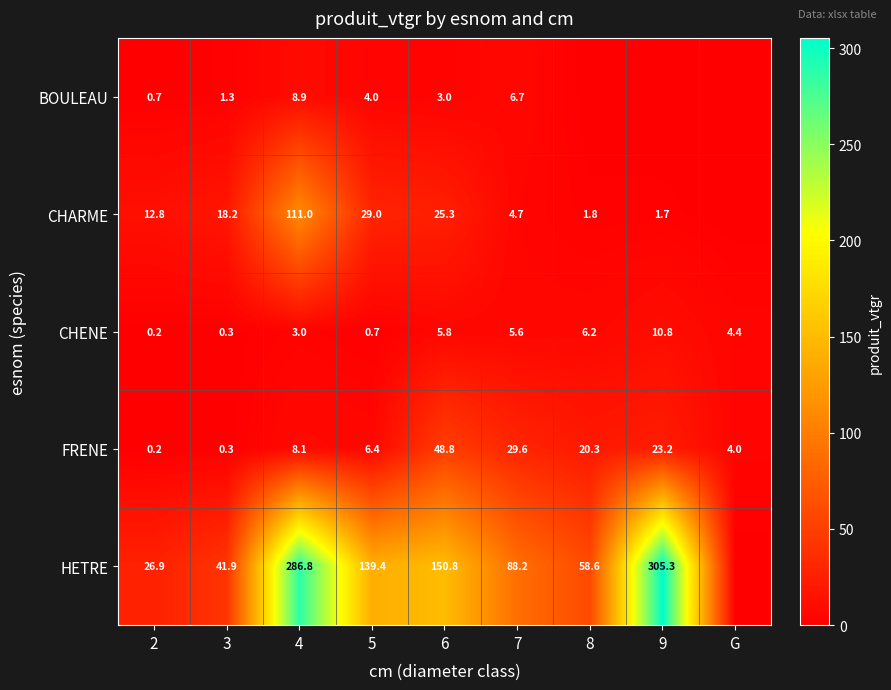

The BOULEAU series shows 4.0 at 5. True or false?

True